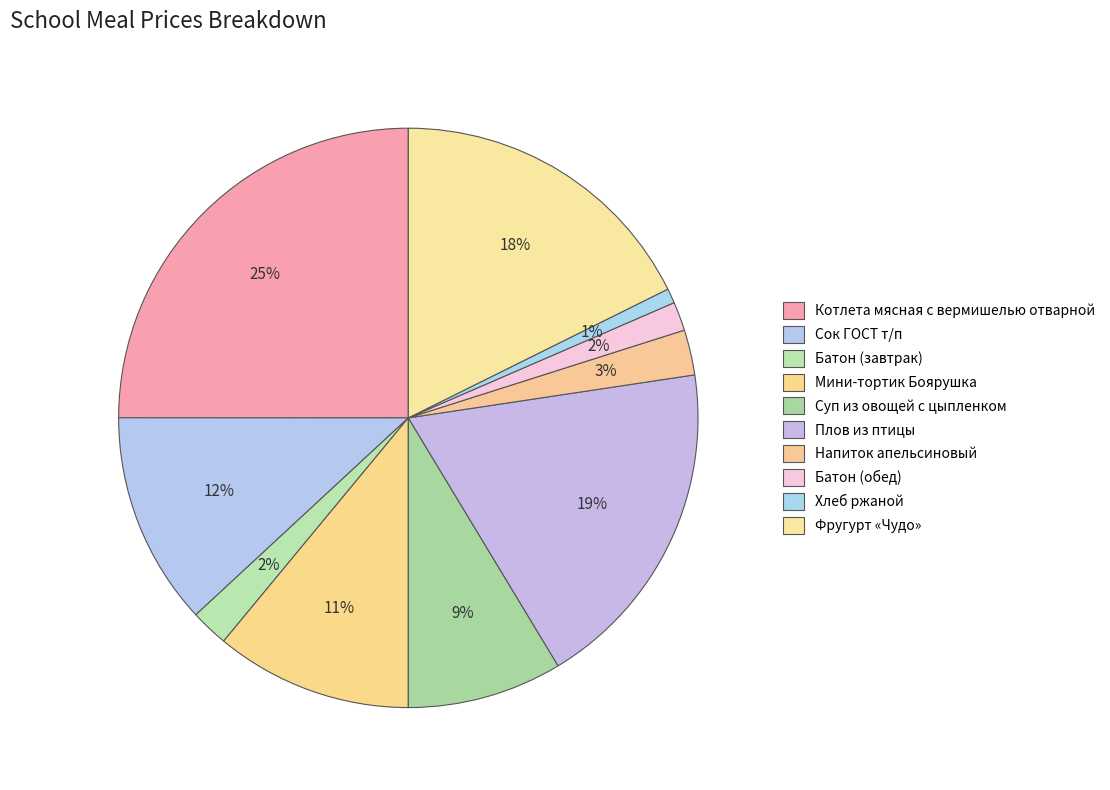

How many segments does this pie chart have?

10